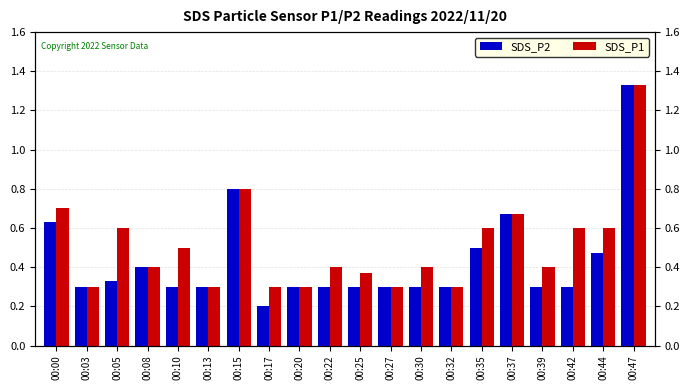

Which series has the largest total across all categories?

SDS_P1